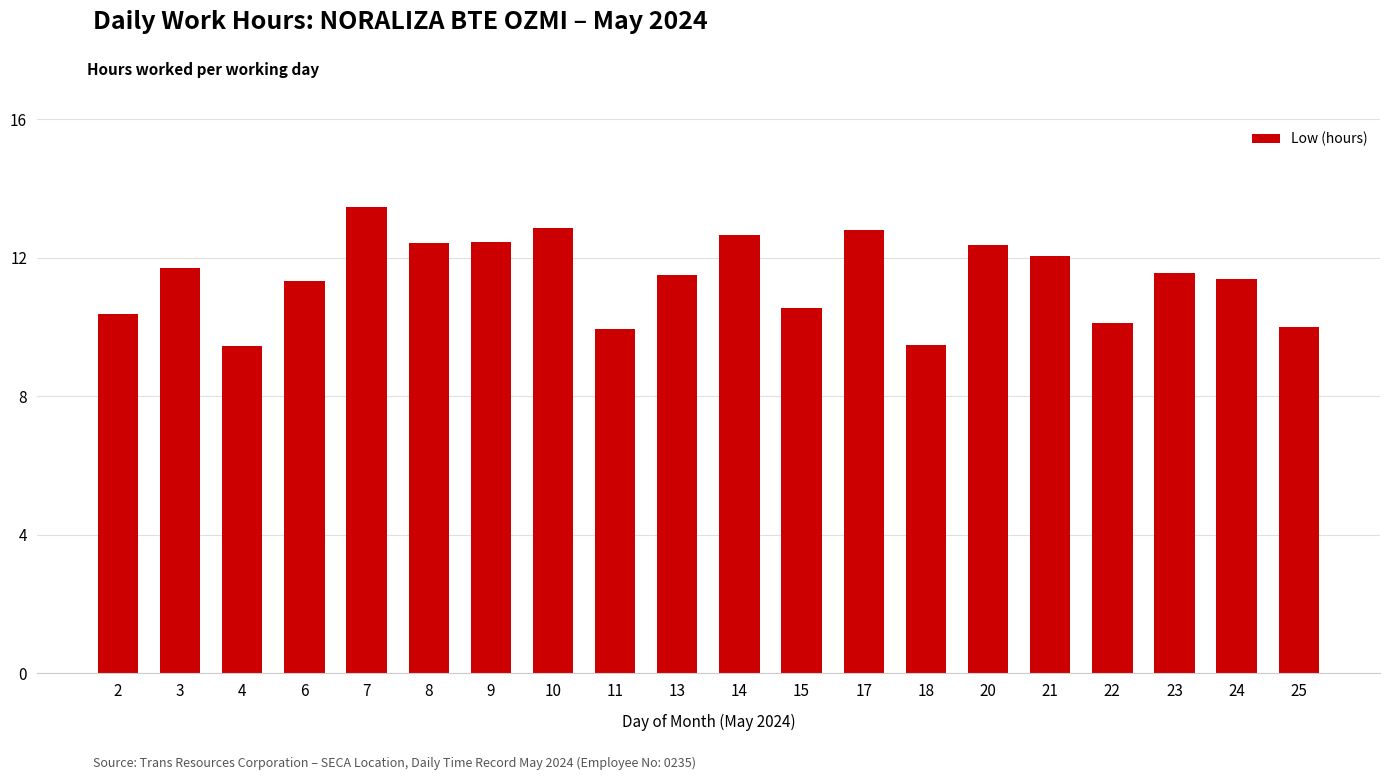

What is the difference between the second highest and second lowest values?

3.4